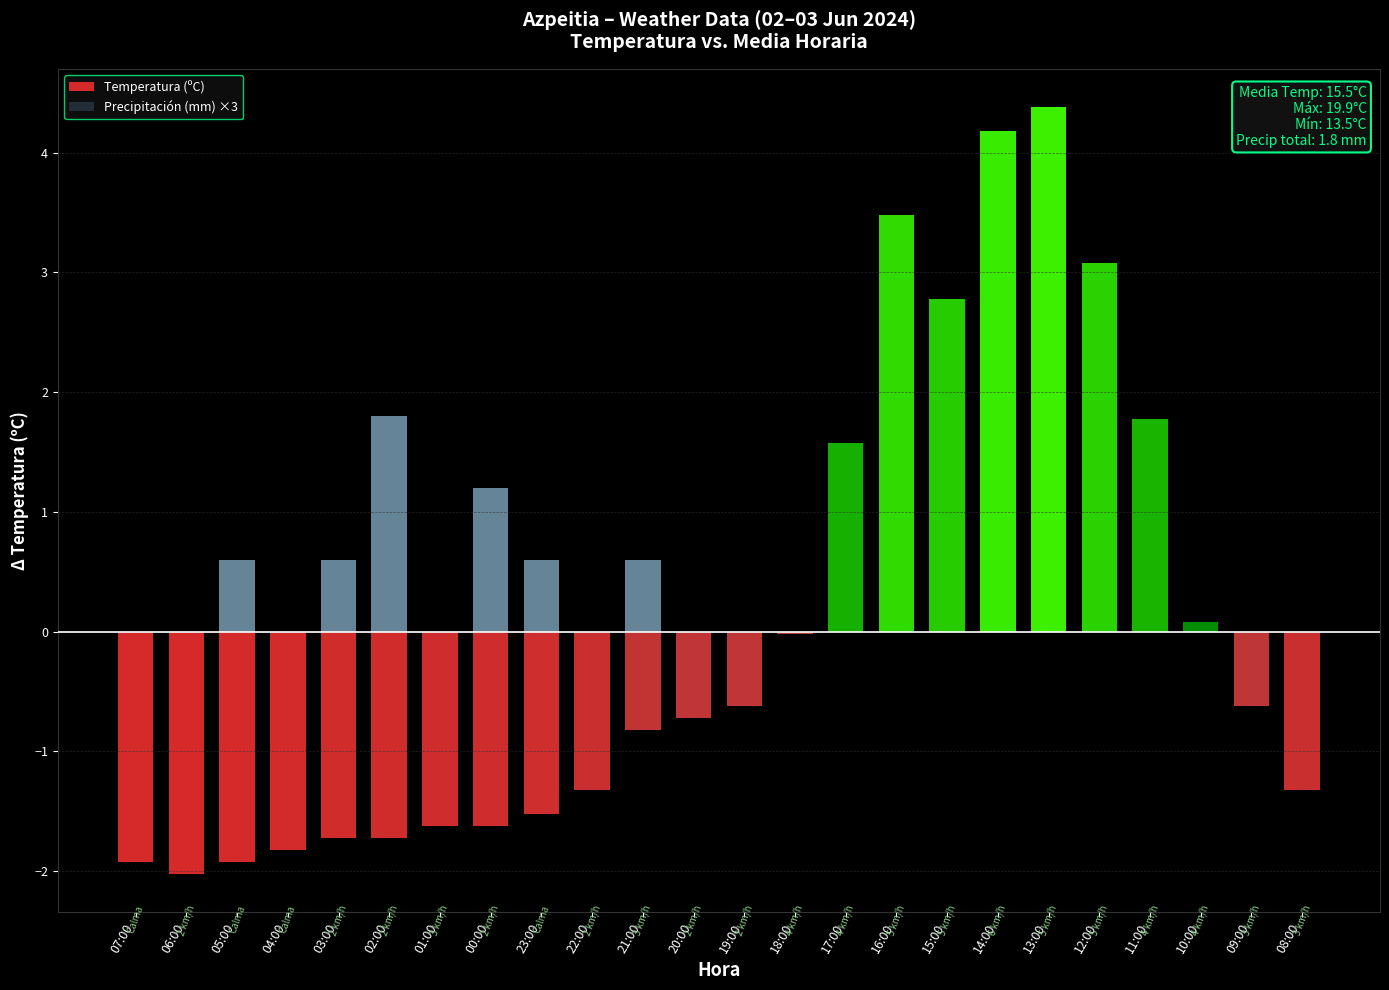

At which category does the chart reach its minimum across all series?

06:00